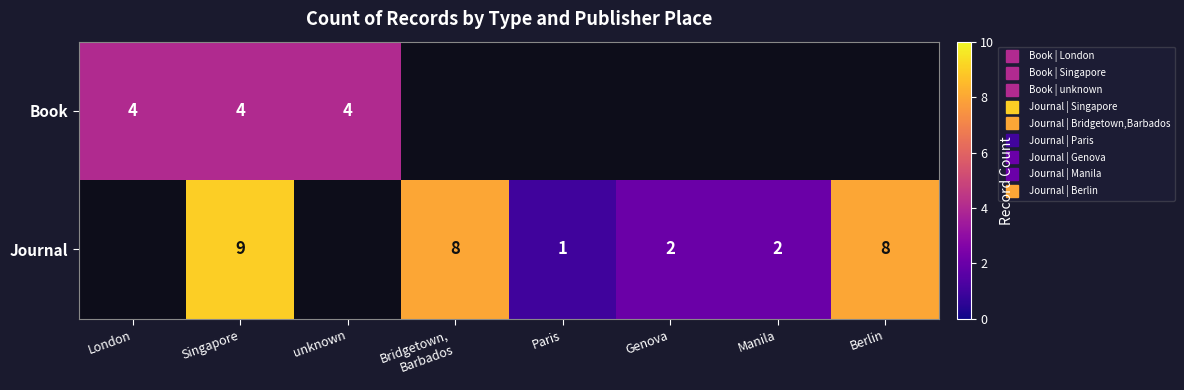

What is the smallest value displayed?

1.0